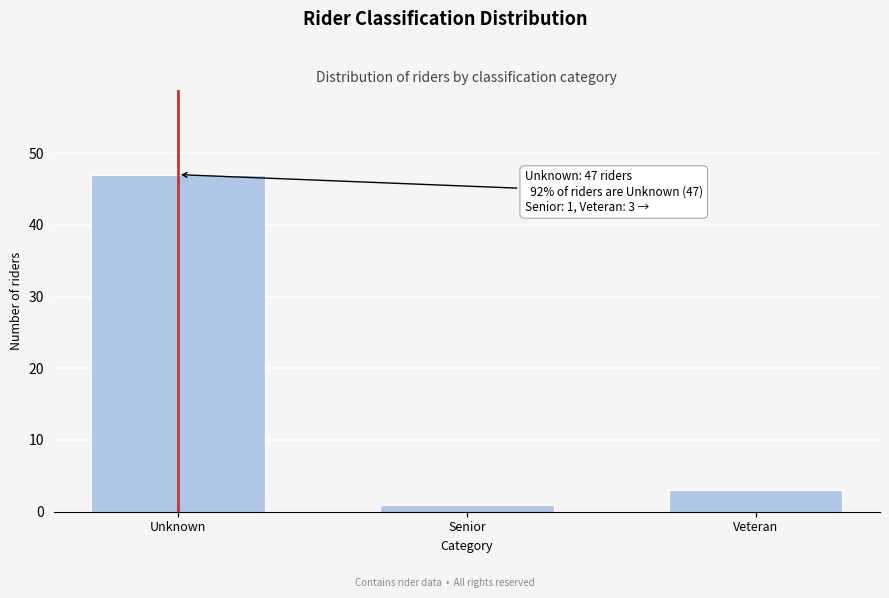

Reading left to right, transcribe all the data shown in this chart.

Unknown=47	Senior=1	Veteran=3